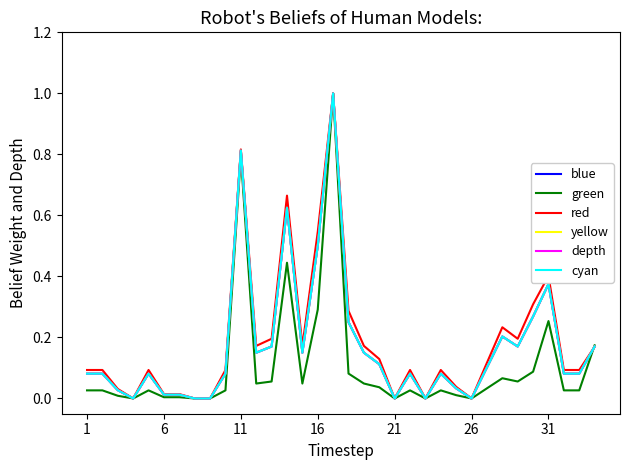

What is the maximum value for blue?

1.0